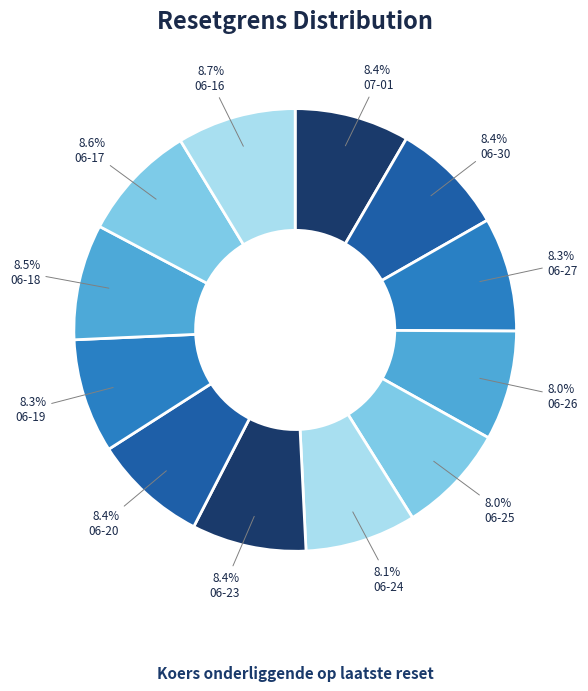

Count the number of slices in the pie.

12